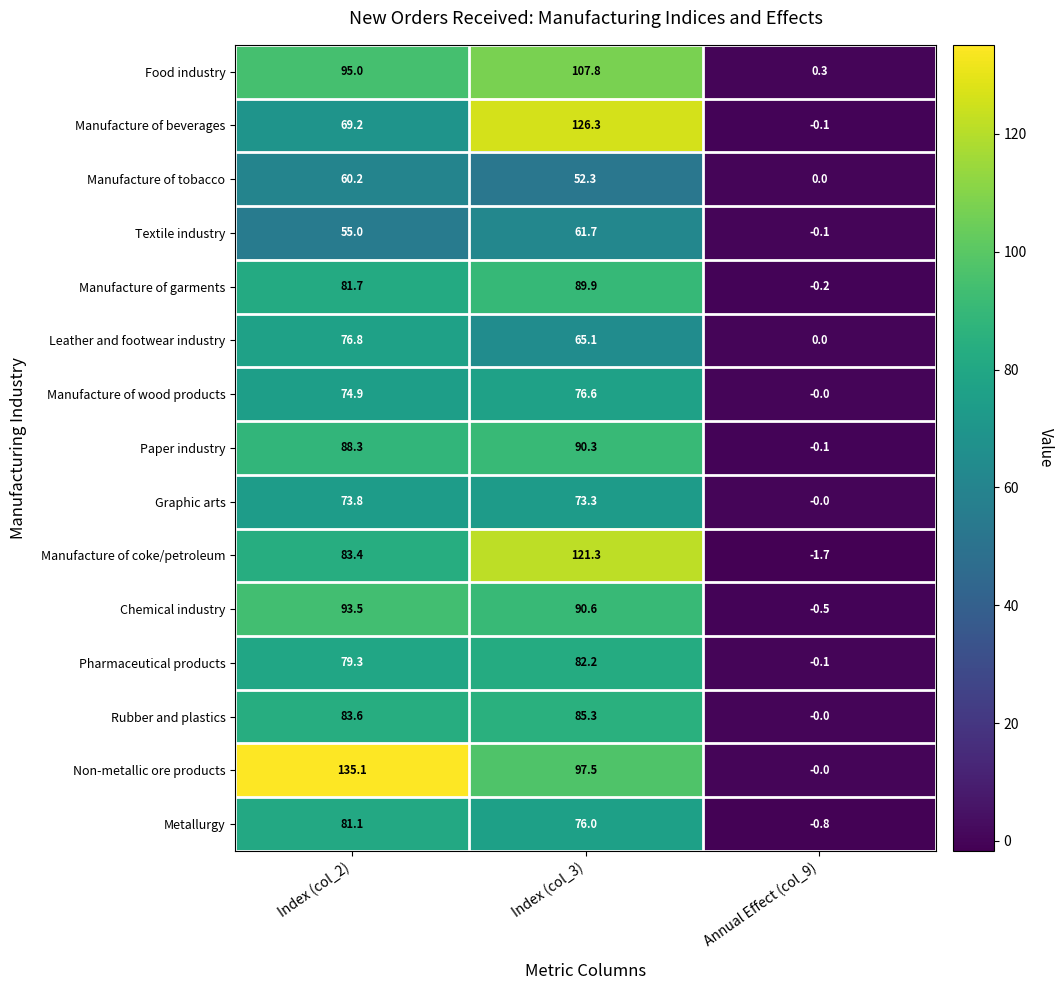

What is the spread (max minus min) of values at Index (col_3)?

74.0